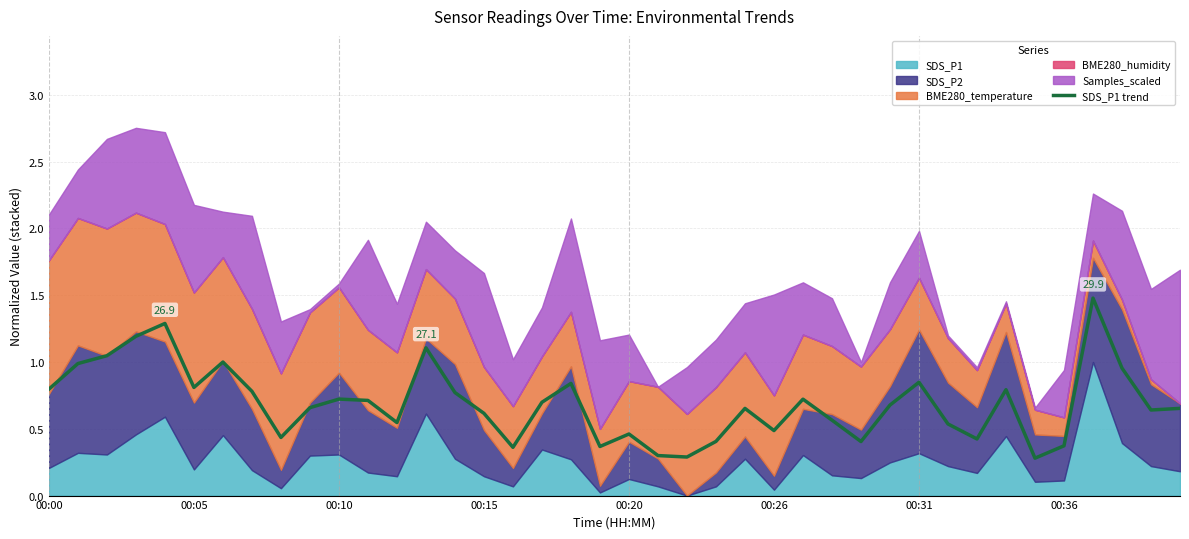

Is it true that SDS_P1 trend equals 0.7 at 00:10?

True